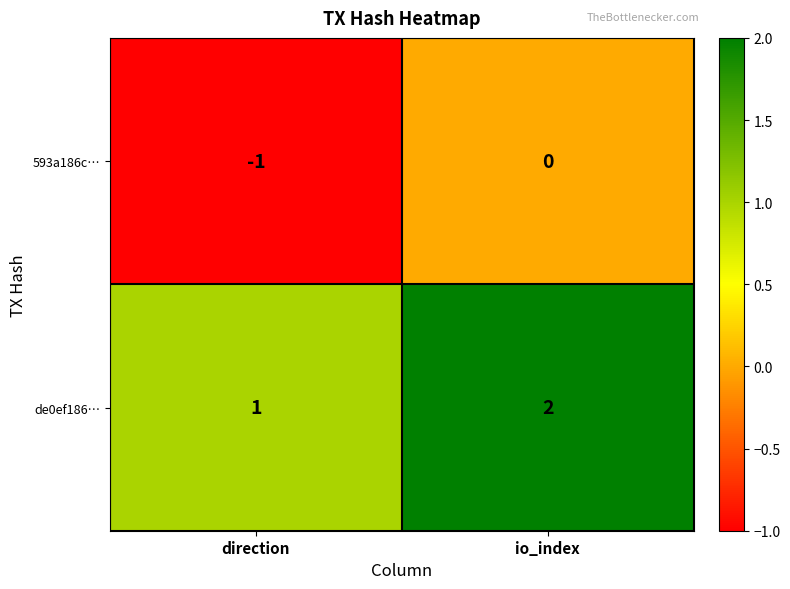

True or false: de0ef186… has a value of 1 at io_index.

False